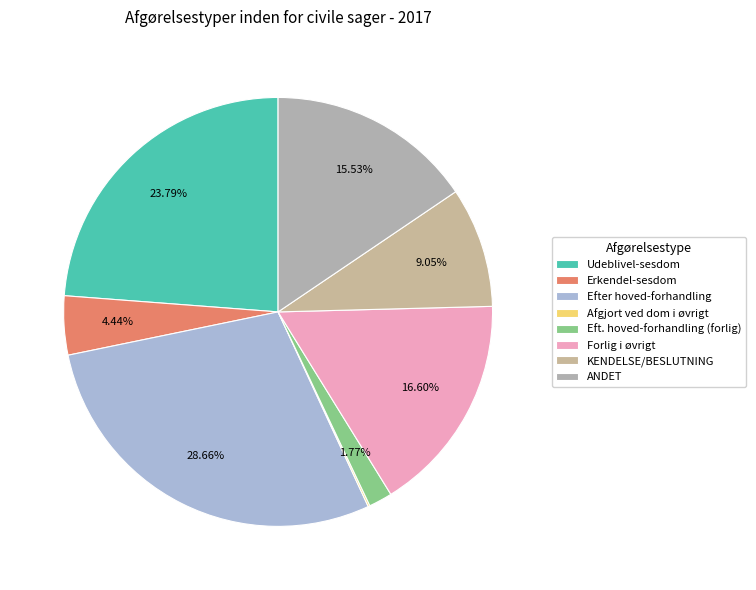

How many segments does this pie chart have?

8